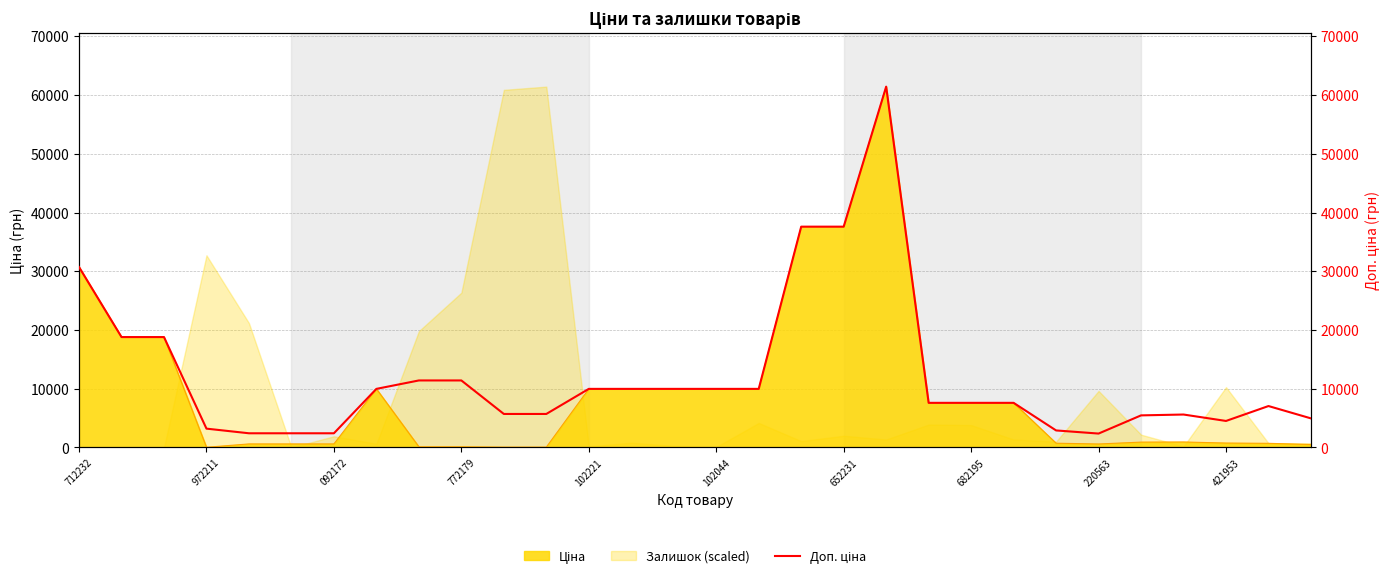

What is the greatest value displayed?

61434.3